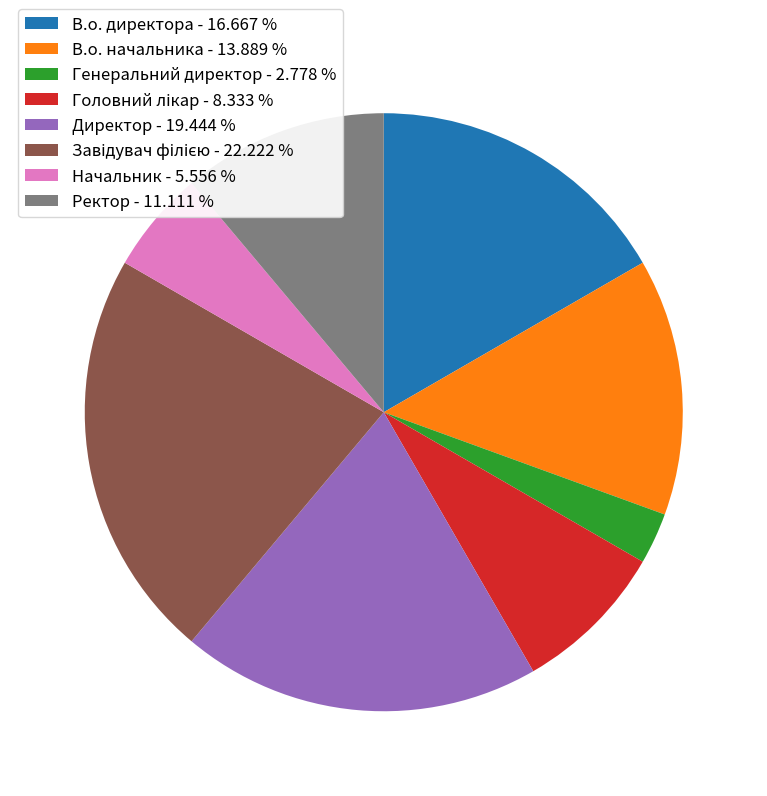

Which has a higher value, Ректор - 11.111 % or Начальник - 5.556 %?

Ректор - 11.111 %